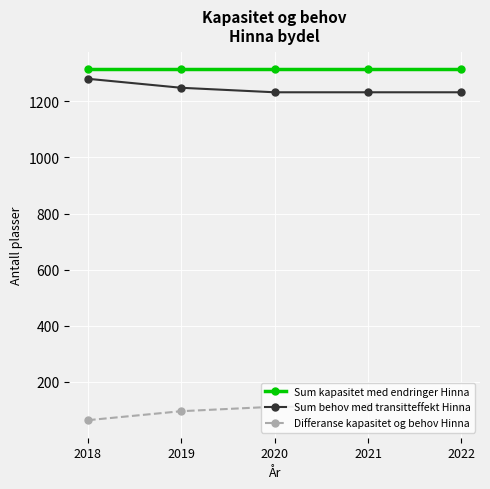

What is the value of the Sum kapasitet med endringer Hinna point at the 3rd from the left?

1314